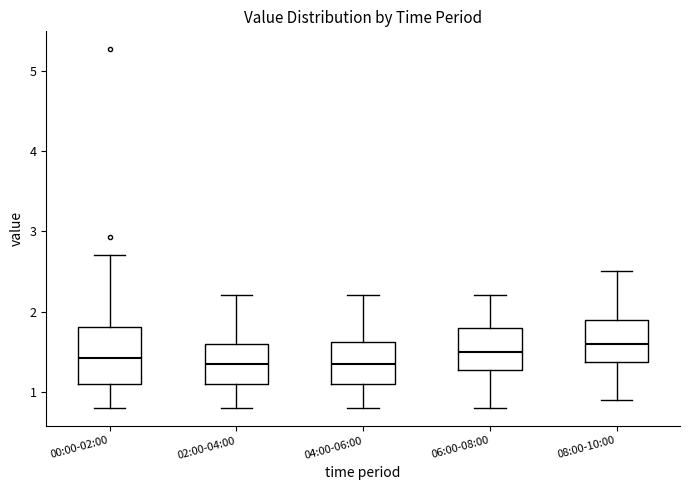

Which box has the highest median line?

08:00-10:00